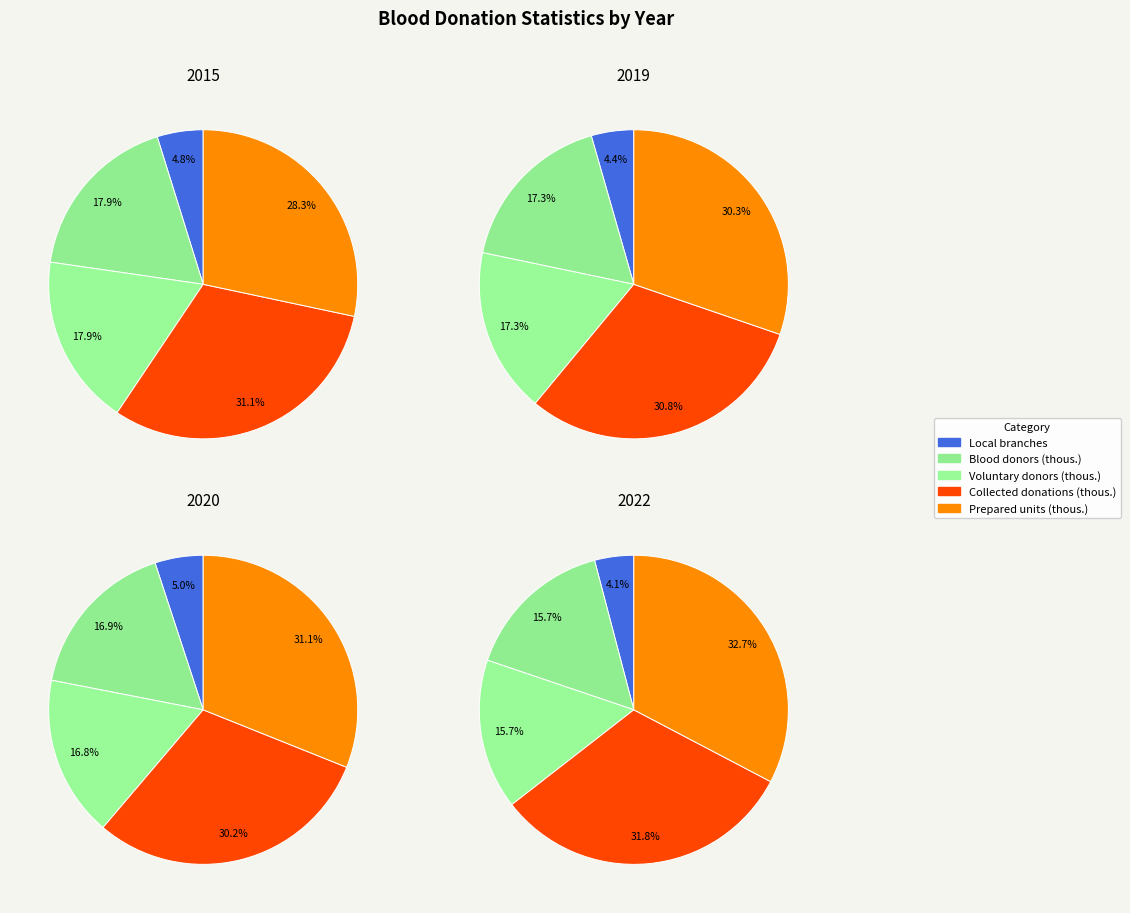

Is the sum of 2022 and 2019 greater than half?

No